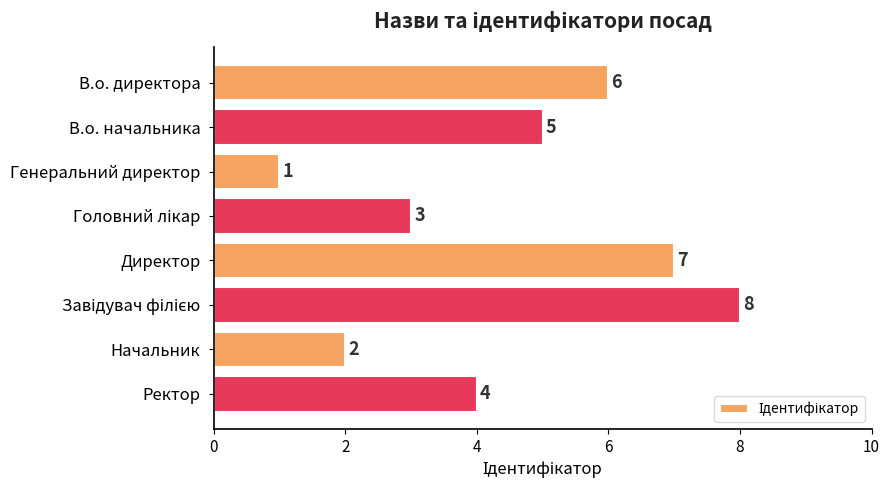

What is the label of the 4th bar from the bottom?

Директор